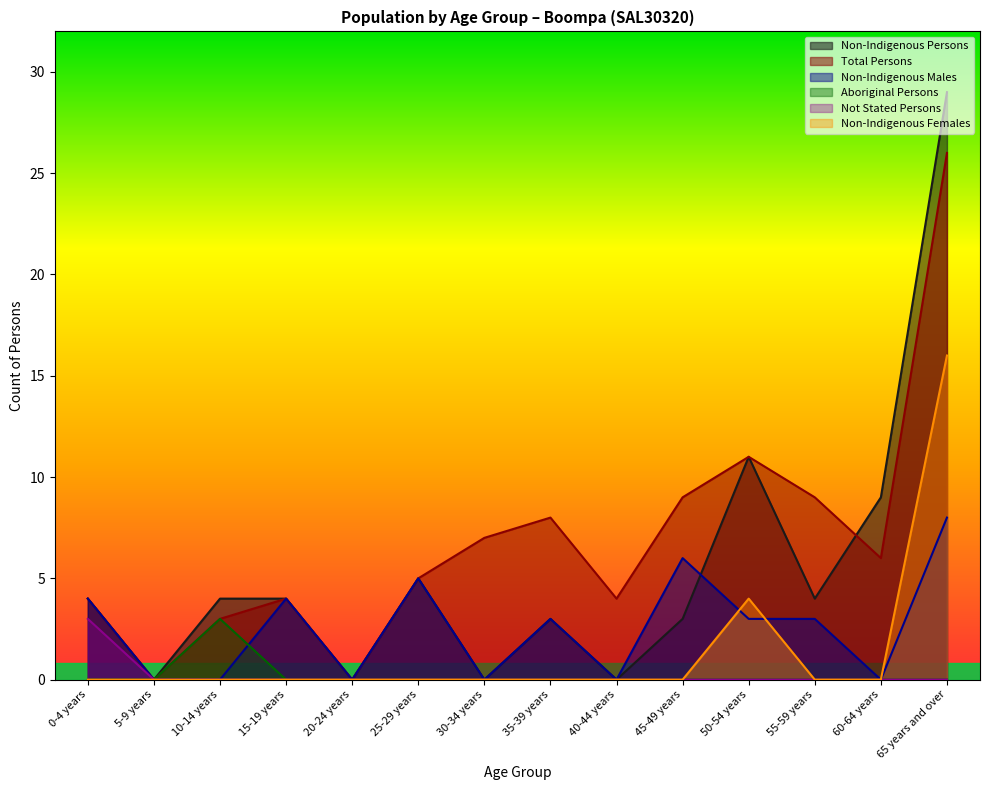

Which label corresponds to the smallest value in the chart?

5-9 years